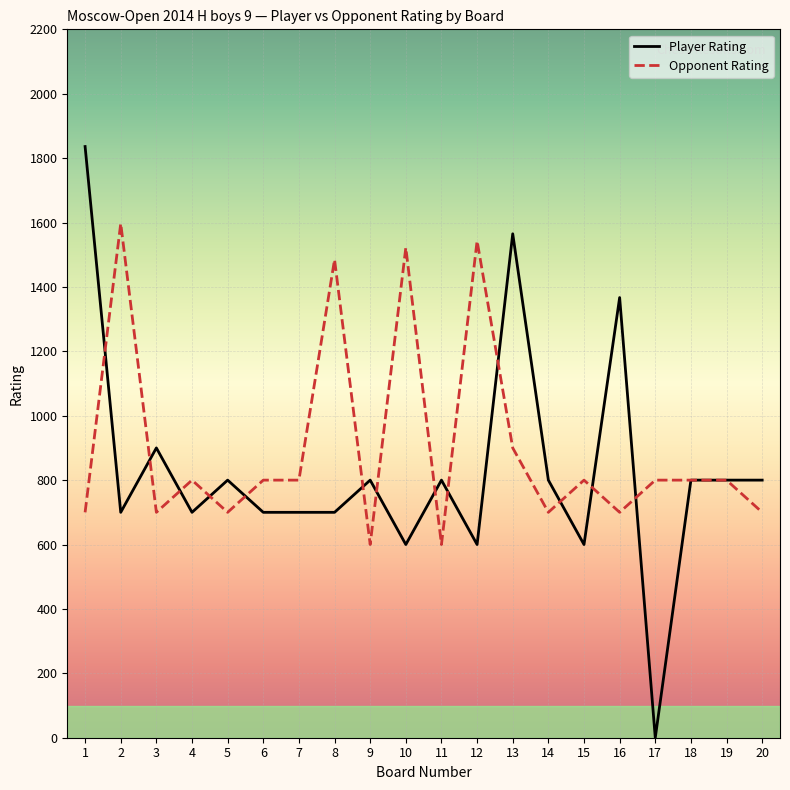

Count the number of data series in this chart.

2